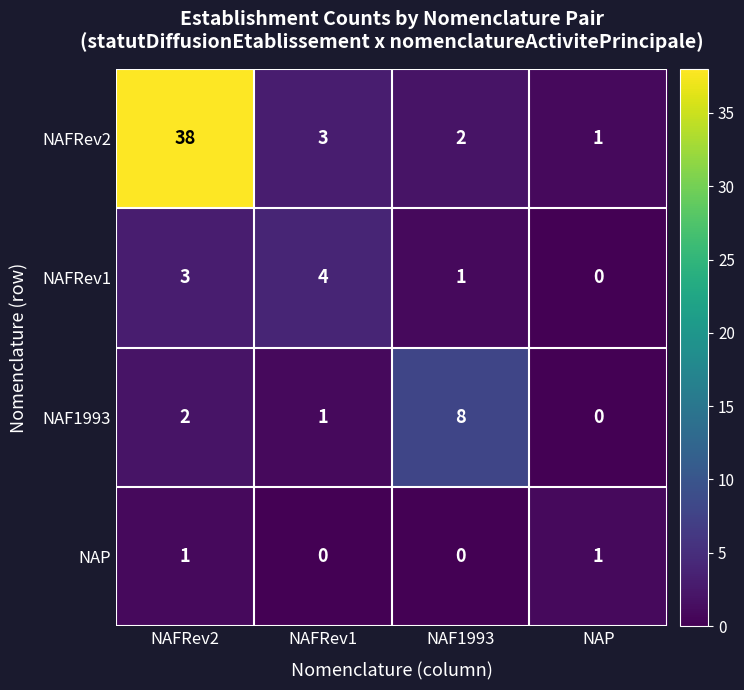

What is the maximum value shown in the chart?

38